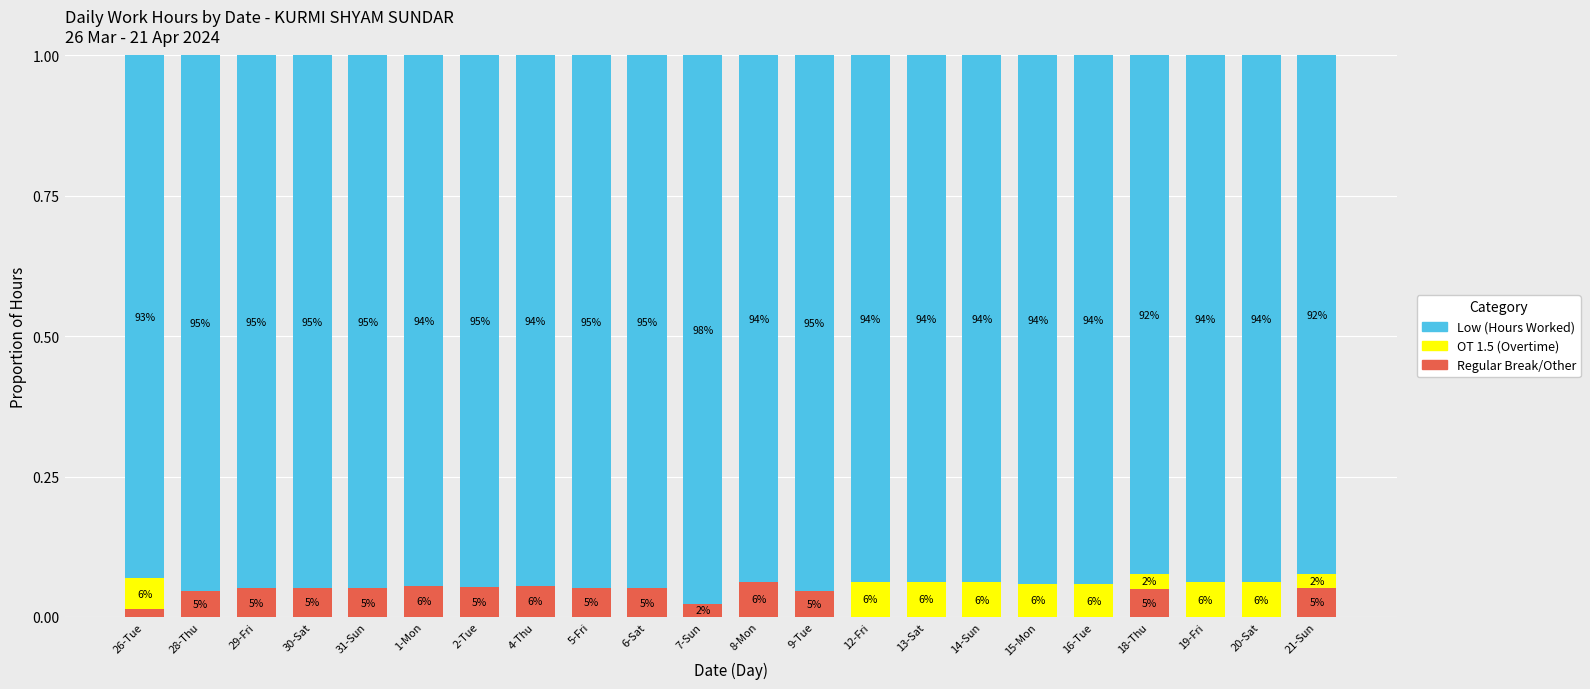

What is the label of the 19th bar from the left?

18-Thu